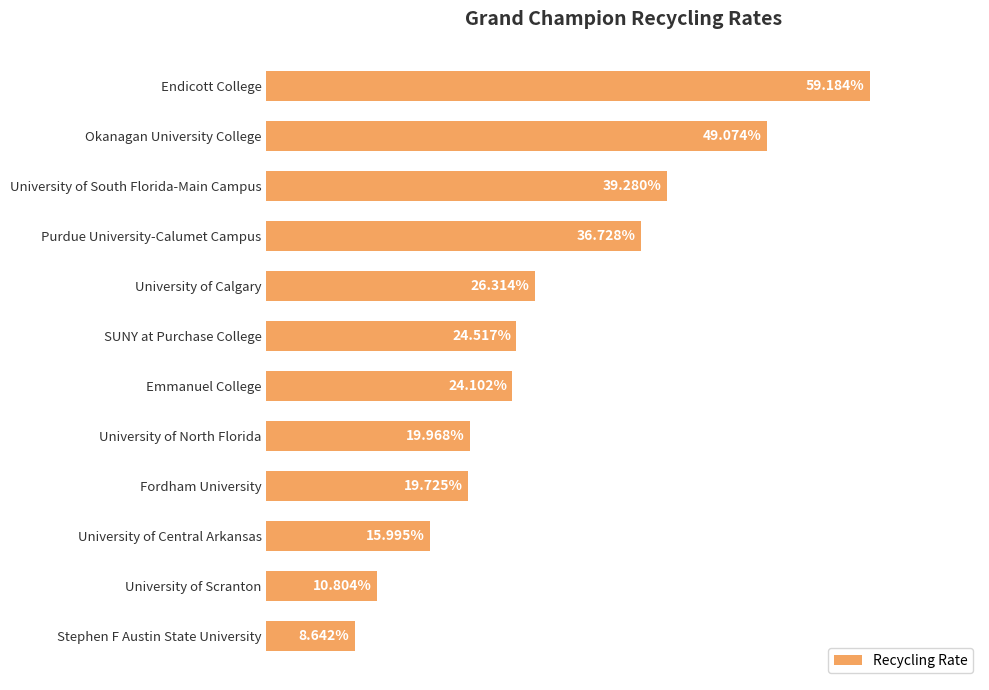

Does the chart contain any negative values?

No